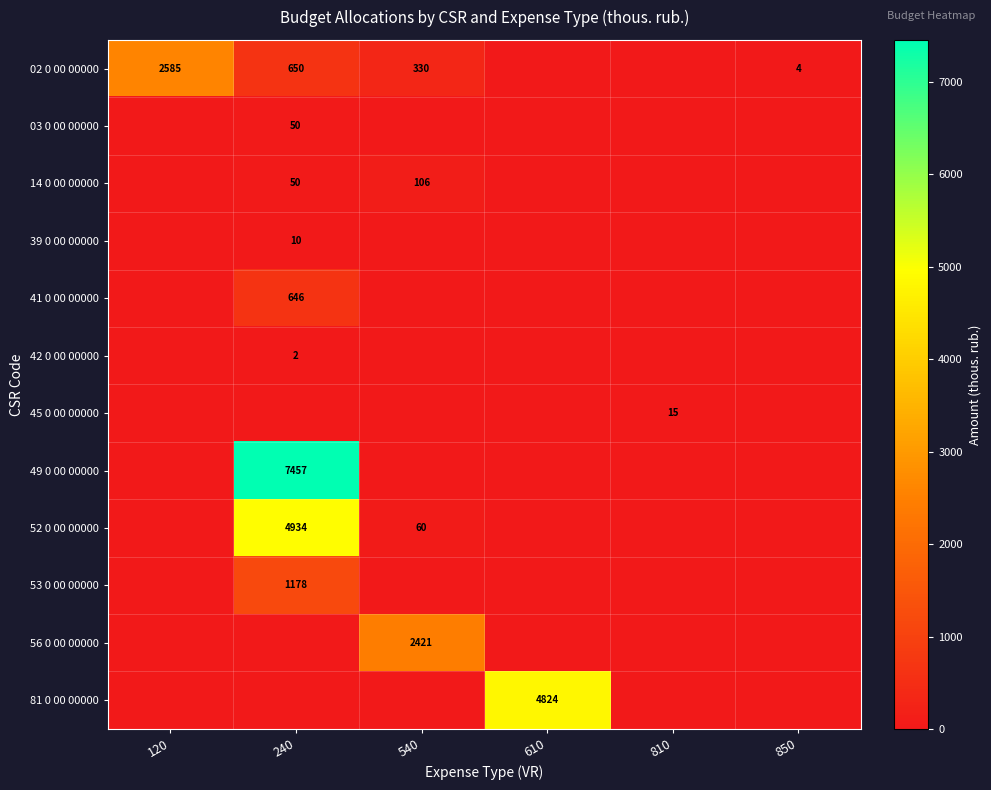

The value of 42 0 00 00000 at 240 is 3. True or false?

False